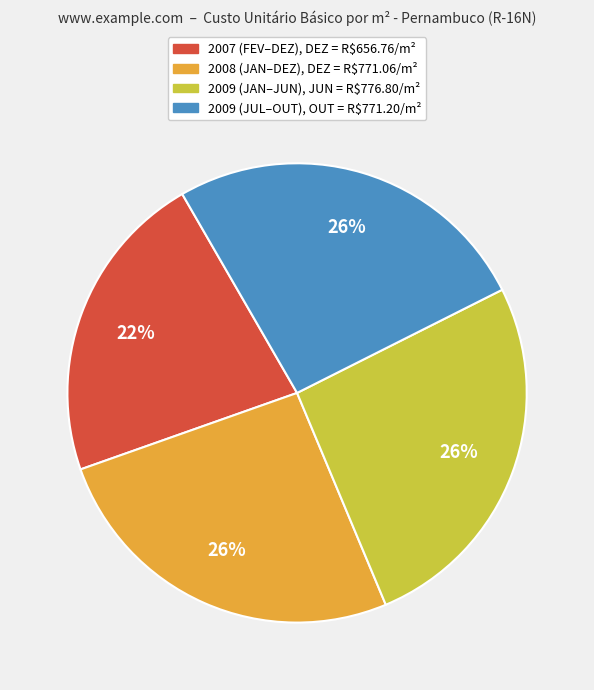

Is there a majority slice in this chart?

No